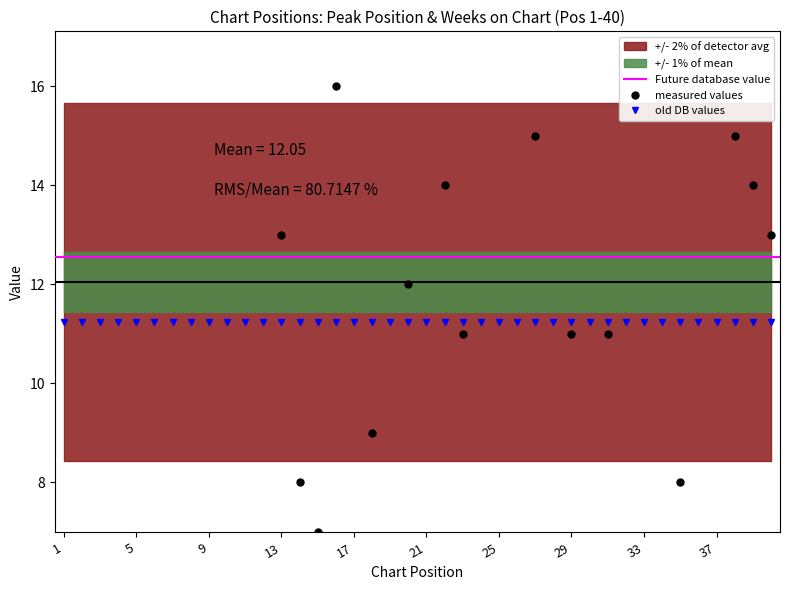

Between 24 and 4, which is larger?

24